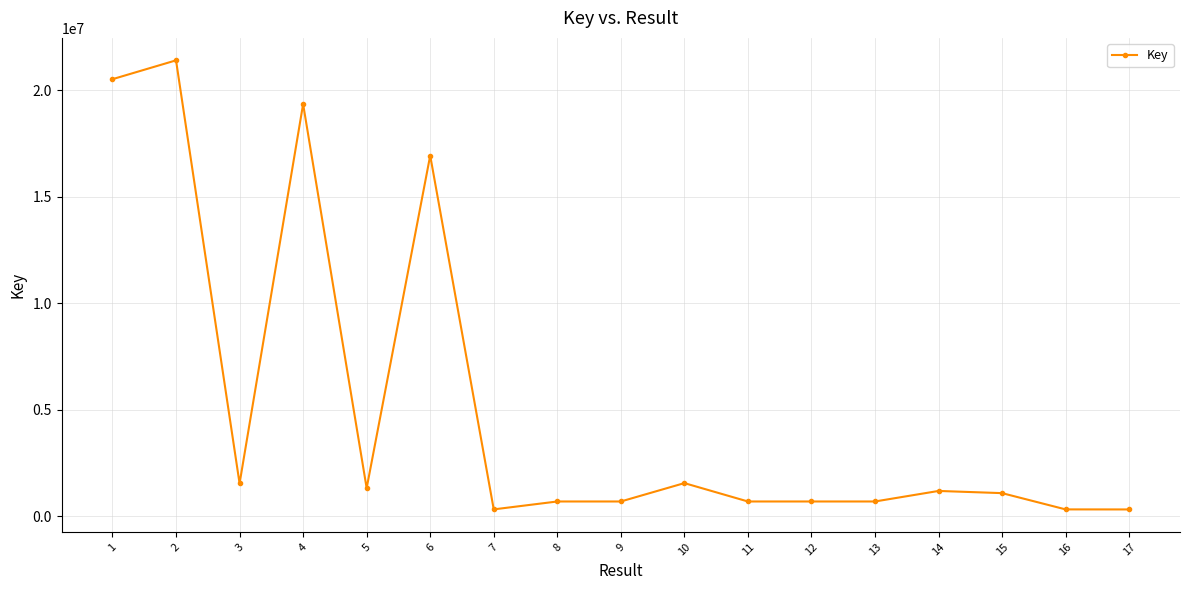

What is the maximum value shown in the chart?

21393265